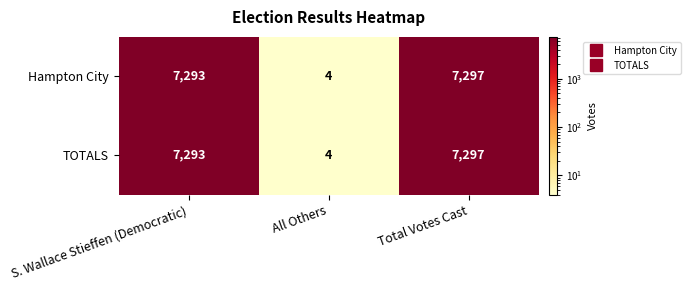

Is the value of TOTALS at All Others greater than the value of Hampton City at S. Wallace Stieffen (Democratic)?

No